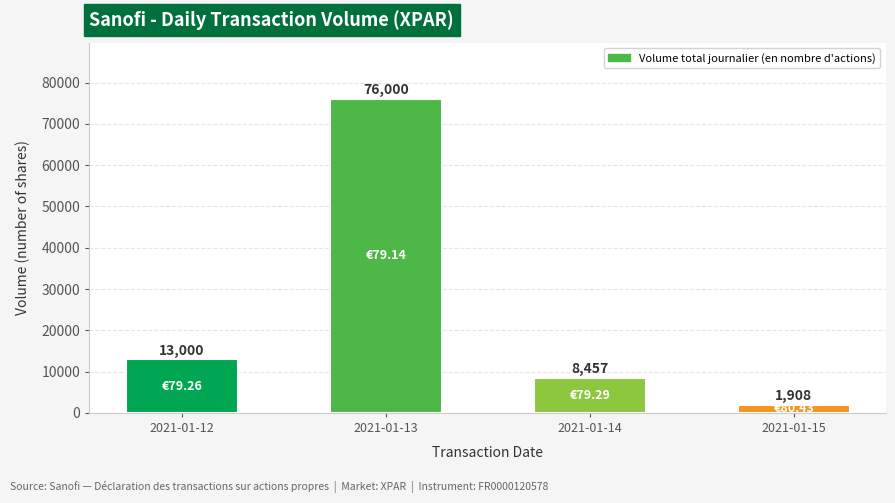

Reading left to right, what are all the values shown in this chart?

2021-01-12=13000	2021-01-13=76000	2021-01-14=8457	2021-01-15=1908